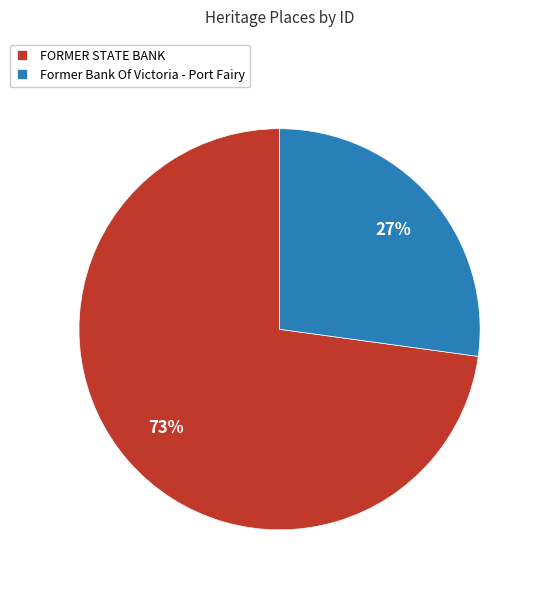

To the nearest percent, what portion does FORMER STATE BANK represent?

73%